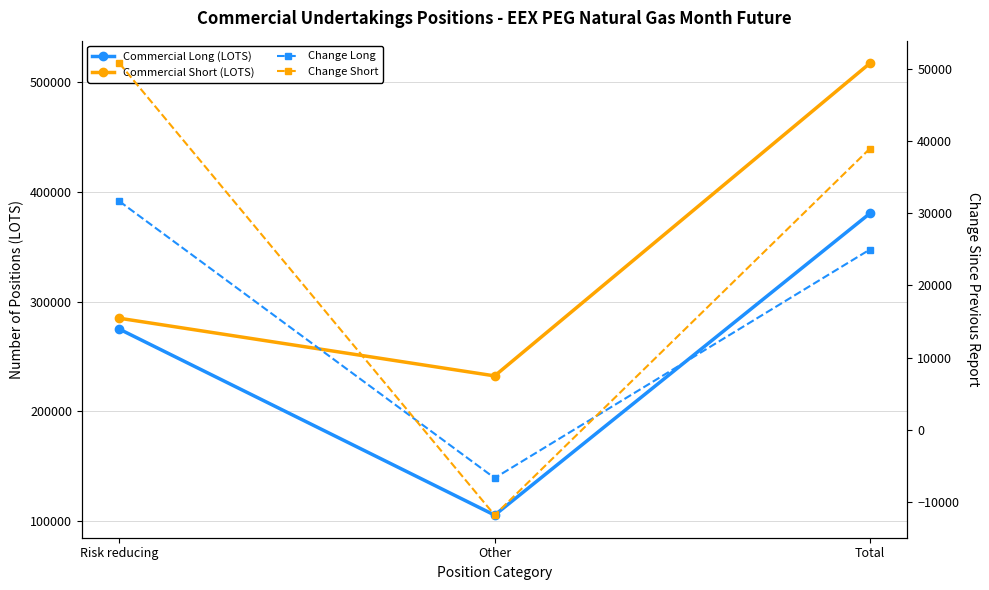

Count the number of categories in the chart.

3